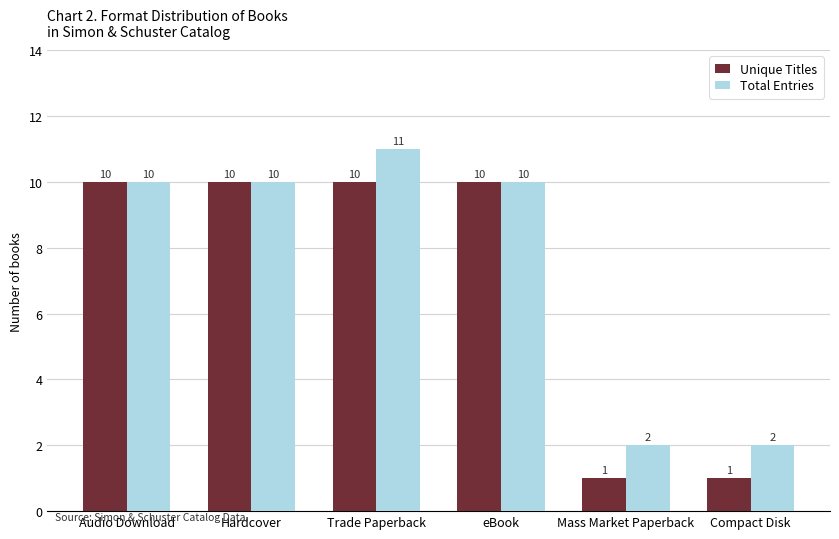

What is the value of the Total Entries bar at the 3rd from the left?

11